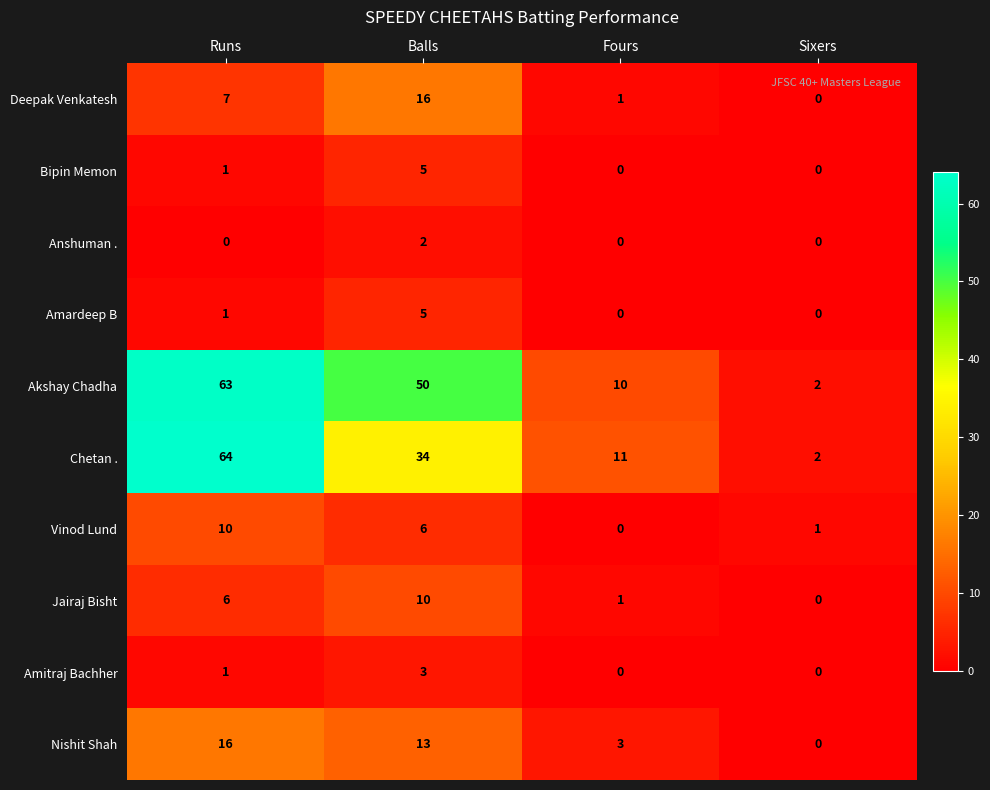

Count the Nishit Shah values in the range 3 to 16.

3